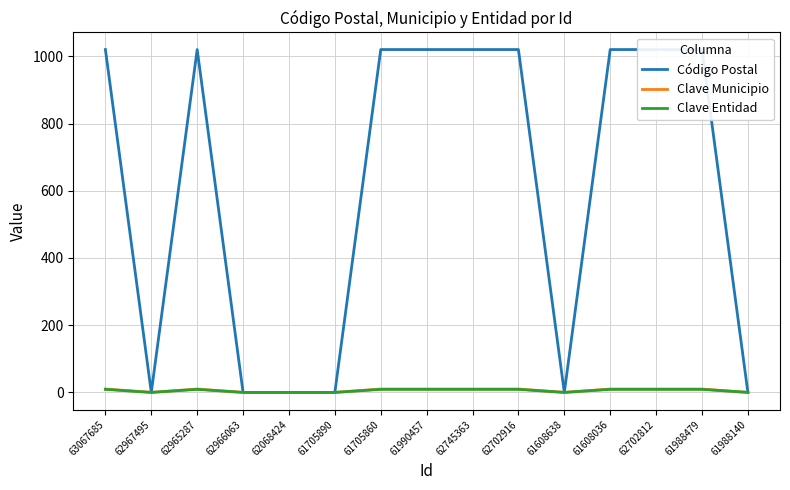

Reading left to right, transcribe all the data shown in this chart.

Código Postal: 1020	0	1020	0	0	0	1020	1020	1020	1020	0	1020	1020	1020	0
Clave Municipio: 10	0	10	0	0	0	10	10	10	10	0	10	10	10	0
Clave Entidad: 9	0	9	0	0	0	9	9	9	9	0	9	9	9	0